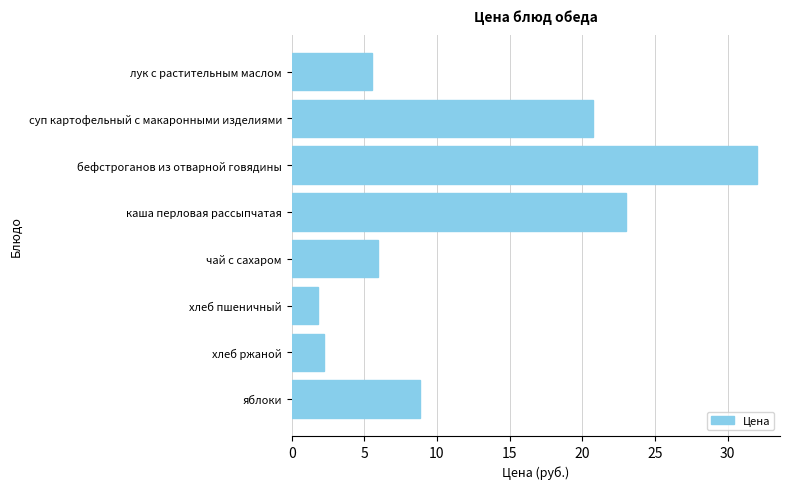

At which label is the value closest to 16?

суп картофельный с макаронными изделиями